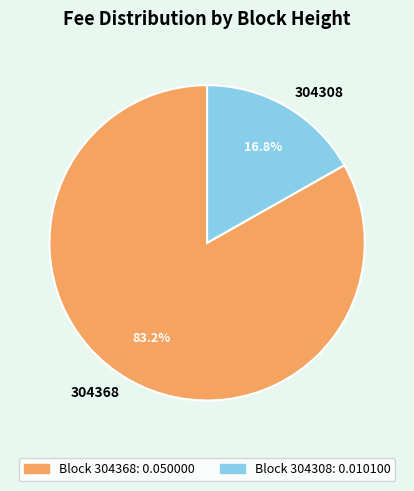

To the nearest percent, what is the difference between the 304308 and 304368 slice percentages?

66%